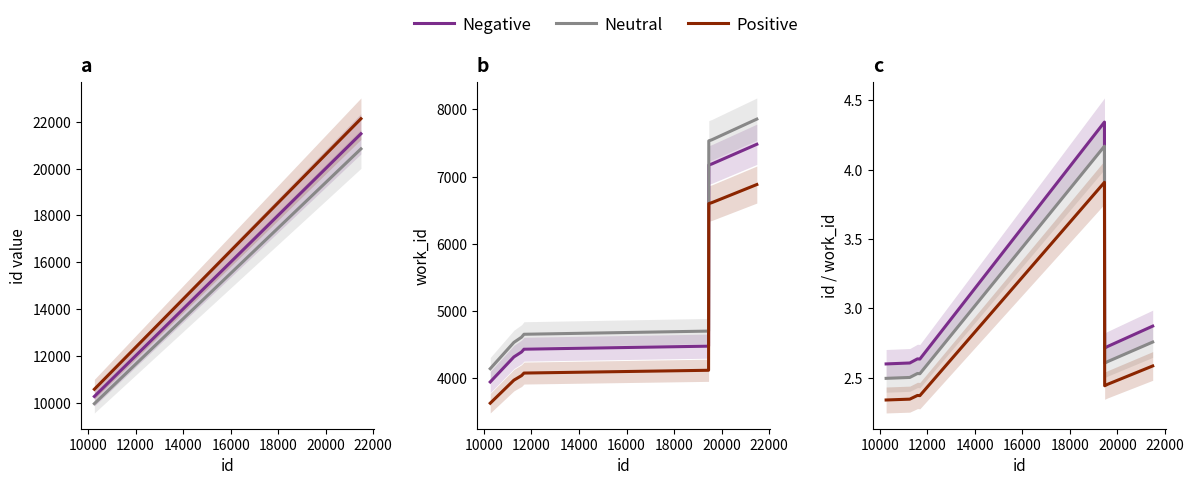

What is the minimum value for Positive?

2.3